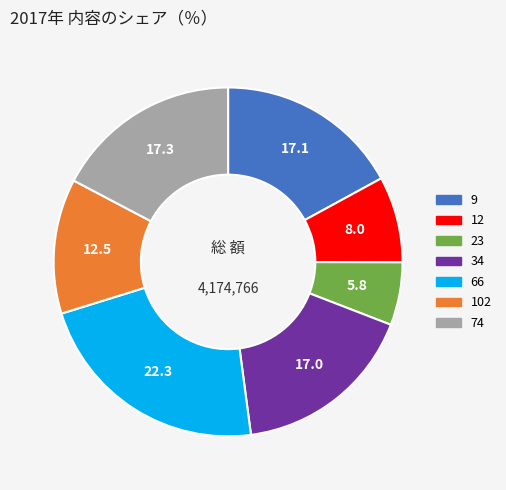

True or false: 34 accounts for 3% of the total.

False